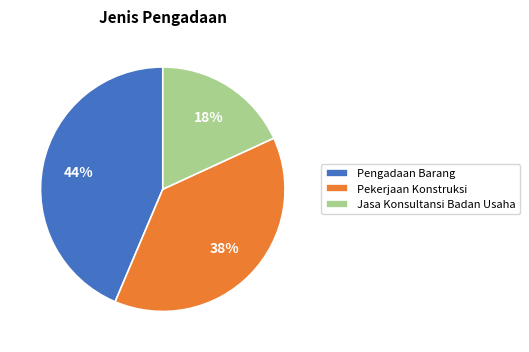

How many segments does this pie chart have?

3